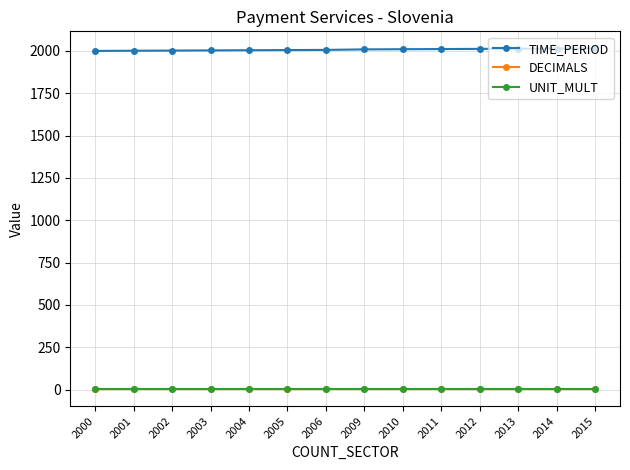

Is it true that TIME_PERIOD equals 3382 at 2005?

False